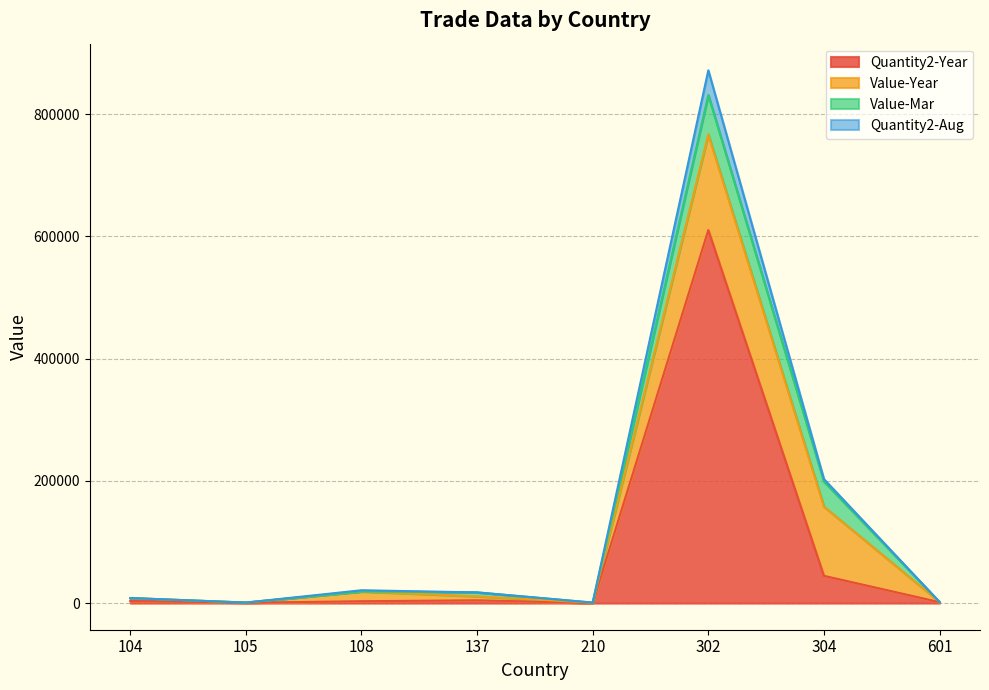

Where does the Quantity2-Aug series first go above 11022?

108